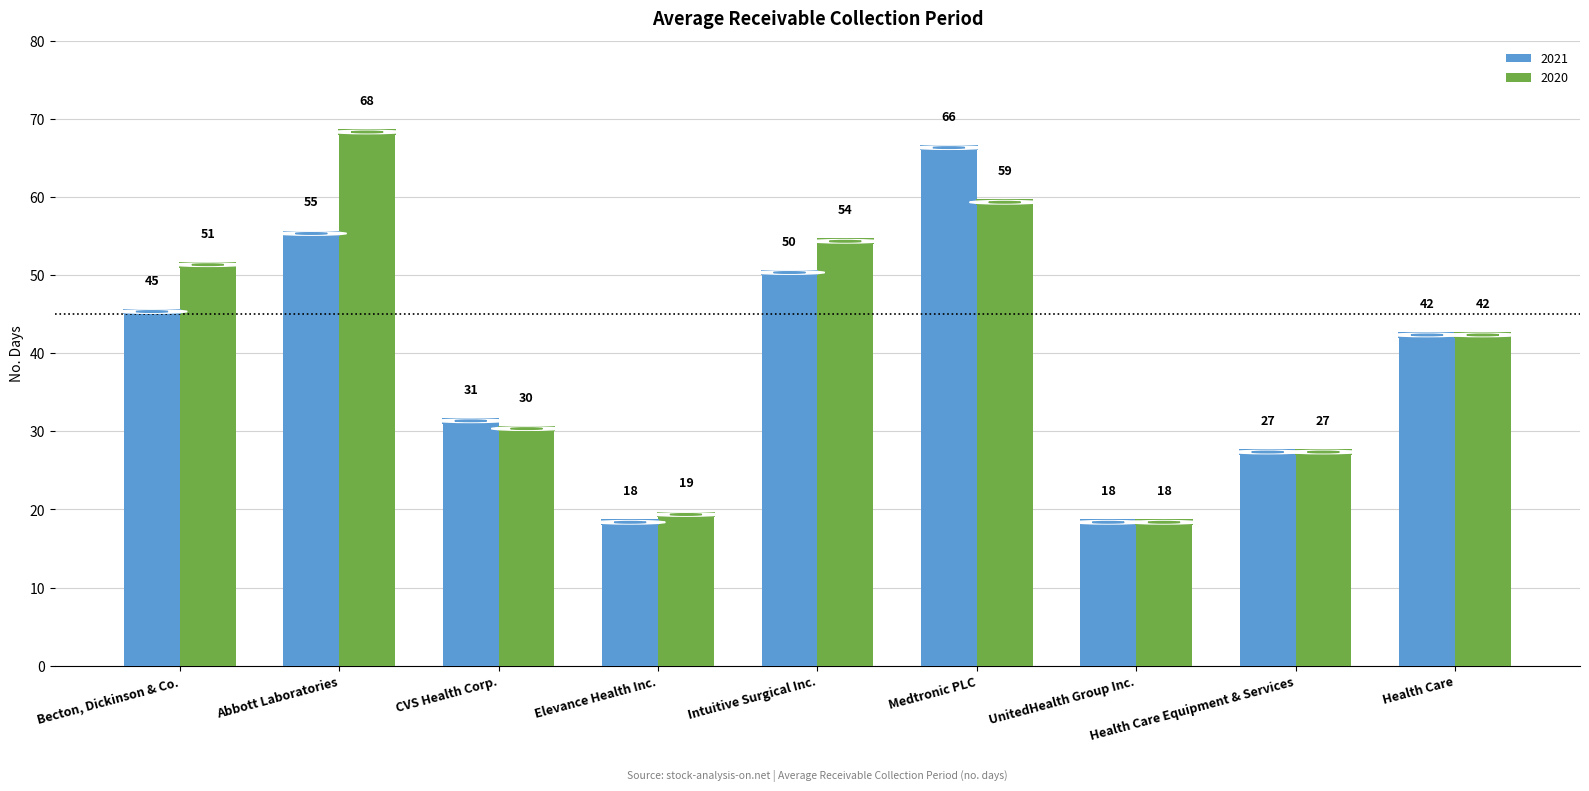

What is the approximate value of 2021 at CVS Health Corp., to the nearest 5?

30